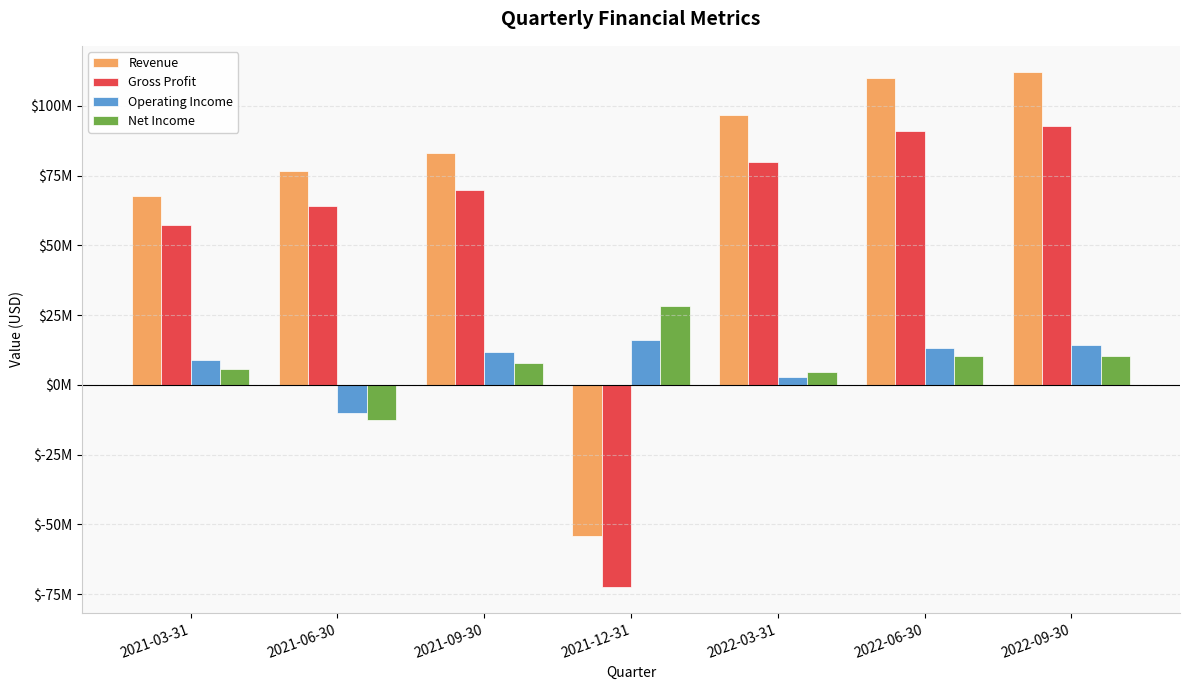

Reading left to right, transcribe all the data shown in this chart.

Revenue: 2021-03-31=67586000	2021-06-30=76524000	2021-09-30=83098000	2021-12-31=-54089000	2022-03-31=96723000	2022-06-30=109805000	2022-09-30=112254000
Gross Profit: 2021-03-31=57383000	2021-06-30=64233000	2021-09-30=69663000	2021-12-31=-72542000	2022-03-31=79846000	2022-06-30=90969000	2022-09-30=92931000
Operating Income: 2021-03-31=8778000	2021-06-30=-9924000	2021-09-30=11808000	2021-12-31=16022000	2022-03-31=2859000	2022-06-30=13168000	2022-09-30=14397000
Net Income: 2021-03-31=5644000	2021-06-30=-12568000	2021-09-30=7924000	2021-12-31=28308000	2022-03-31=4579000	2022-06-30=10290000	2022-09-30=10331000